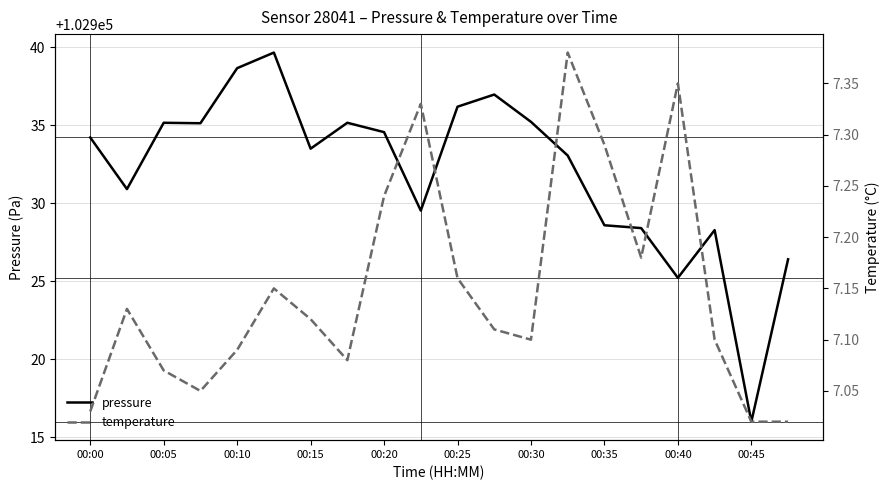

What is the lowest value of the pressure series?

102916.0